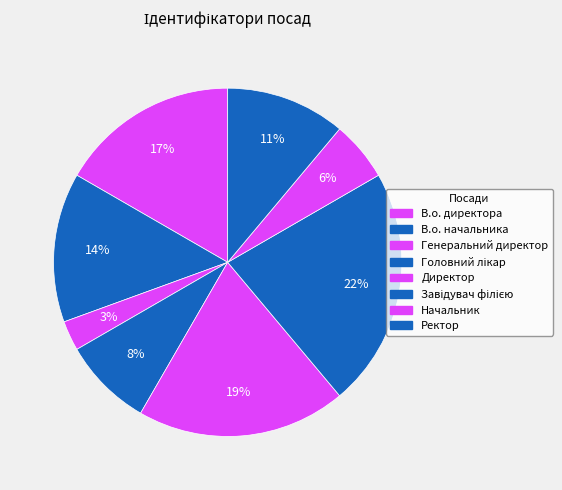

Does any single category account for the majority?

No